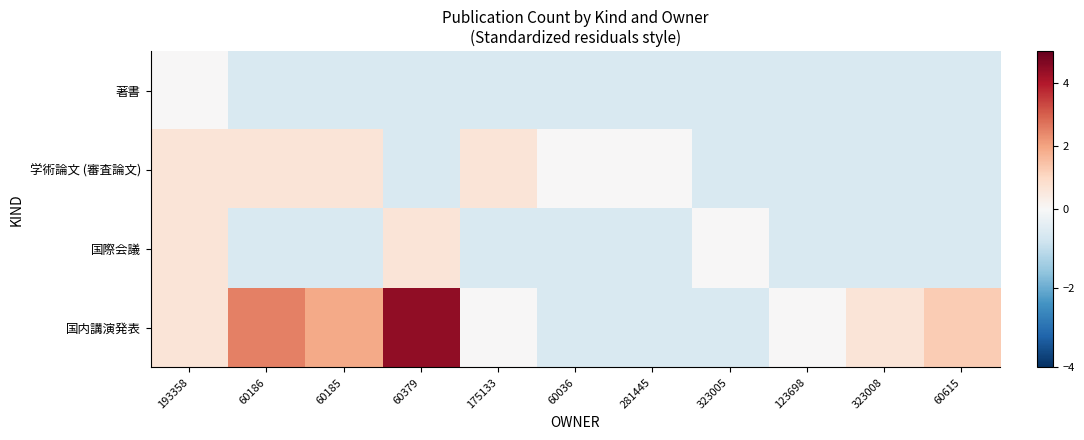

What is the total value across all series at 281445?

-1.8